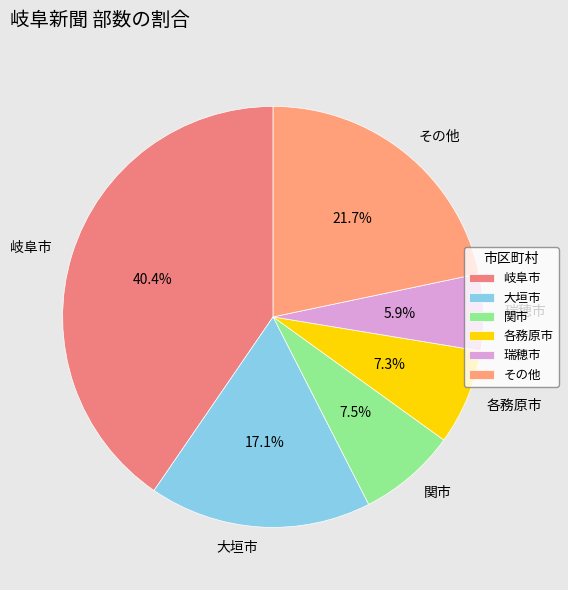

Which slice is the smallest?

瑞穂市